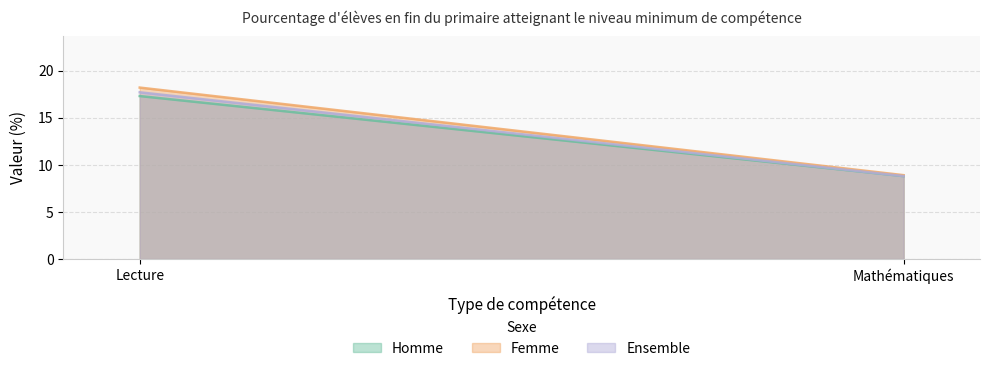

At which category does the chart reach its peak across all series?

Lecture